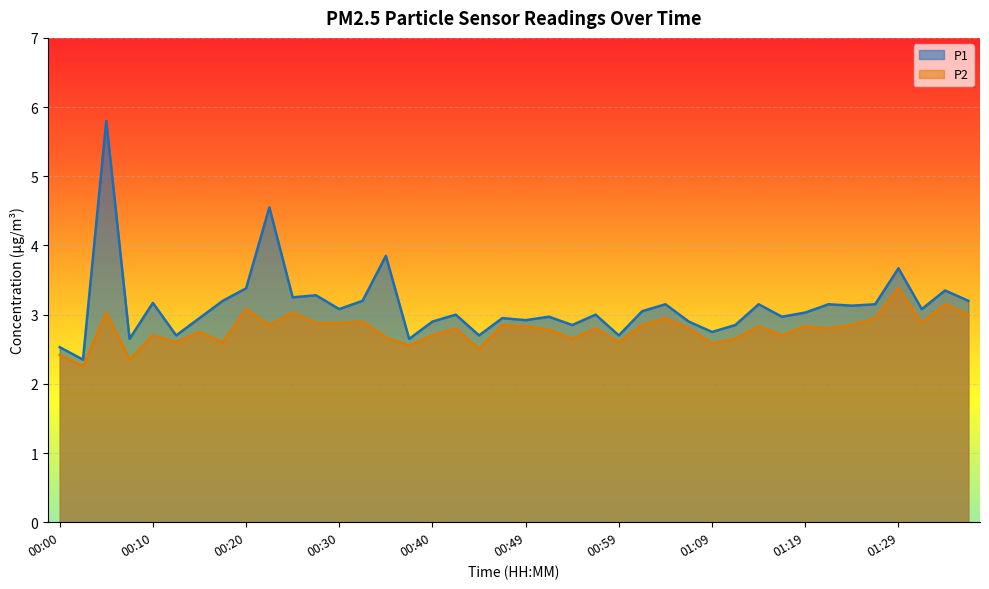

True or false: P2 has more than 2 points higher than both neighbors.

True